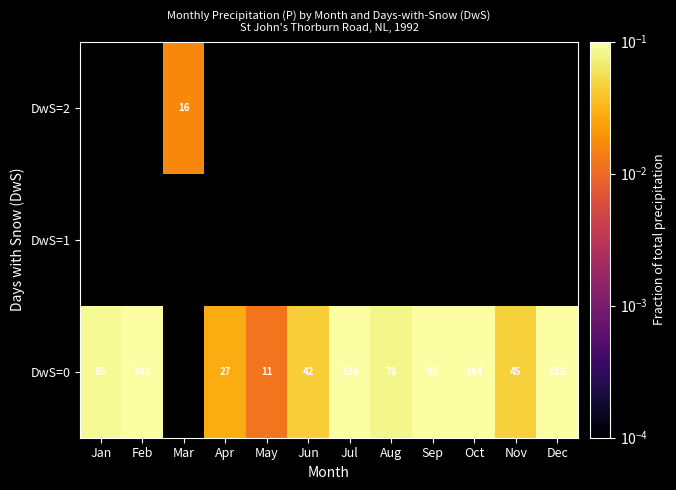

How many values in the DwS=0 series exceed 0?

11